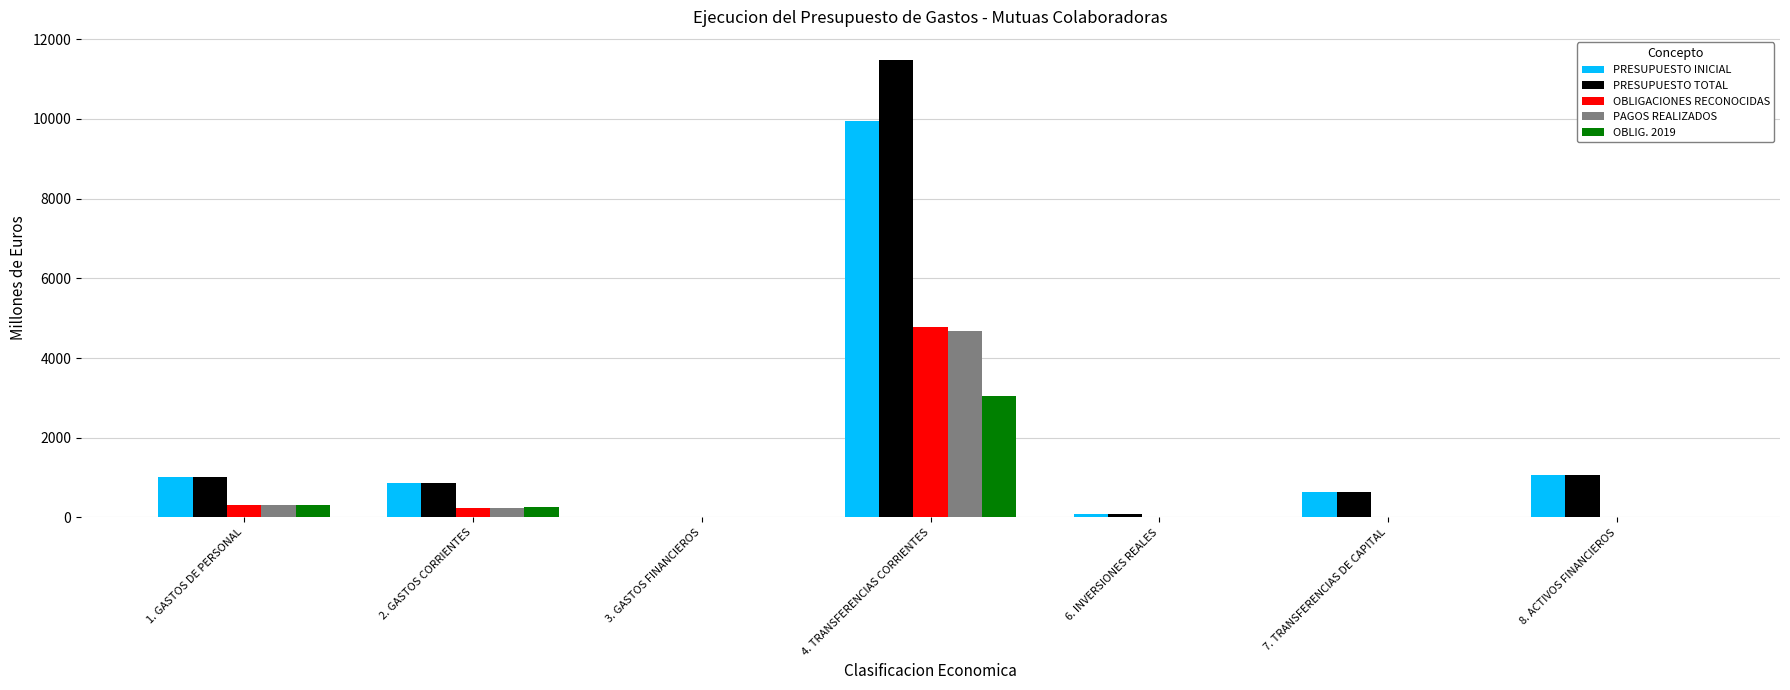

Is the value of OBLIGACIONES RECONOCIDAS at 6. INVERSIONES REALES greater than the value of PRESUPUESTO INICIAL at 7. TRANSFERENCIAS DE CAPITAL?

No